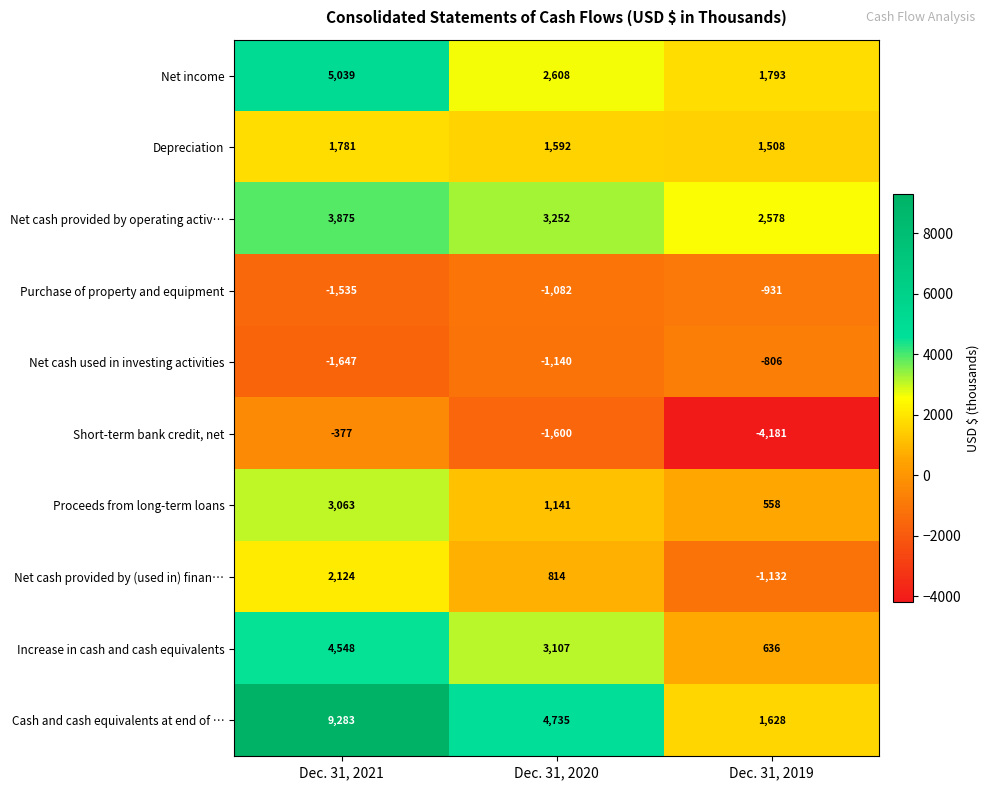

Reading left to right, transcribe all the data shown in this chart.

Net income: Dec. 31, 2021=5039	Dec. 31, 2020=2608	Dec. 31, 2019=1793
Depreciation: Dec. 31, 2021=1781	Dec. 31, 2020=1592	Dec. 31, 2019=1508
Net cash provided by operating activ…: Dec. 31, 2021=3875	Dec. 31, 2020=3252	Dec. 31, 2019=2578
Purchase of property and equipment: Dec. 31, 2021=-1535	Dec. 31, 2020=-1082	Dec. 31, 2019=-931
Net cash used in investing activities: Dec. 31, 2021=-1647	Dec. 31, 2020=-1140	Dec. 31, 2019=-806
Short-term bank credit, net: Dec. 31, 2021=-377	Dec. 31, 2020=-1600	Dec. 31, 2019=-4181
Proceeds from long-term loans: Dec. 31, 2021=3063	Dec. 31, 2020=1141	Dec. 31, 2019=558
Net cash provided by (used in) finan…: Dec. 31, 2021=2124	Dec. 31, 2020=814	Dec. 31, 2019=-1132
Increase in cash and cash equivalents: Dec. 31, 2021=4548	Dec. 31, 2020=3107	Dec. 31, 2019=636
Cash and cash equivalents at end of …: Dec. 31, 2021=9283	Dec. 31, 2020=4735	Dec. 31, 2019=1628